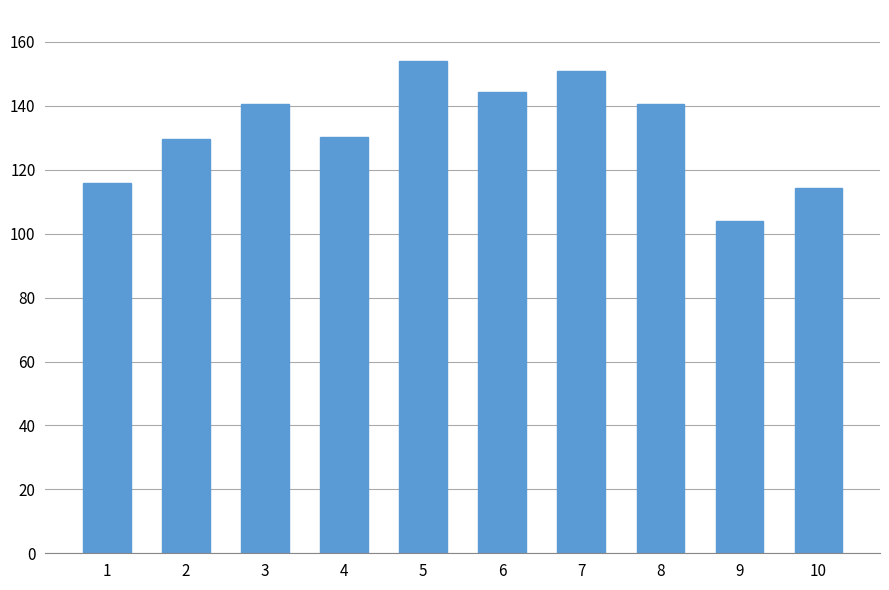

How many distinct data groups are displayed?

1